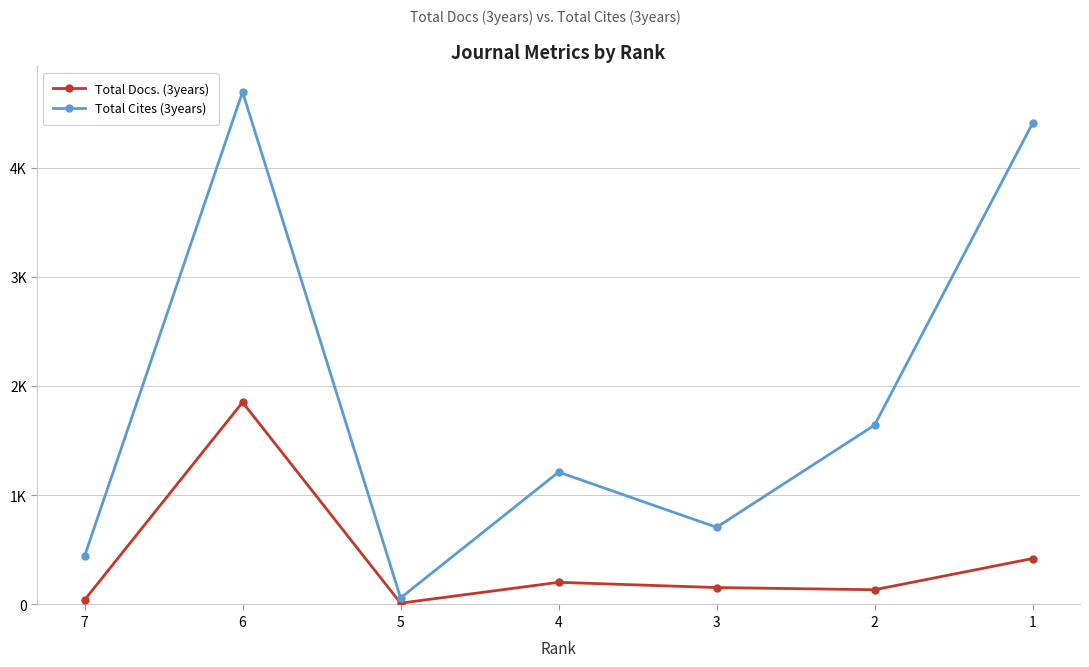

Which category has the lowest value in the Total Cites (3years) series?

5